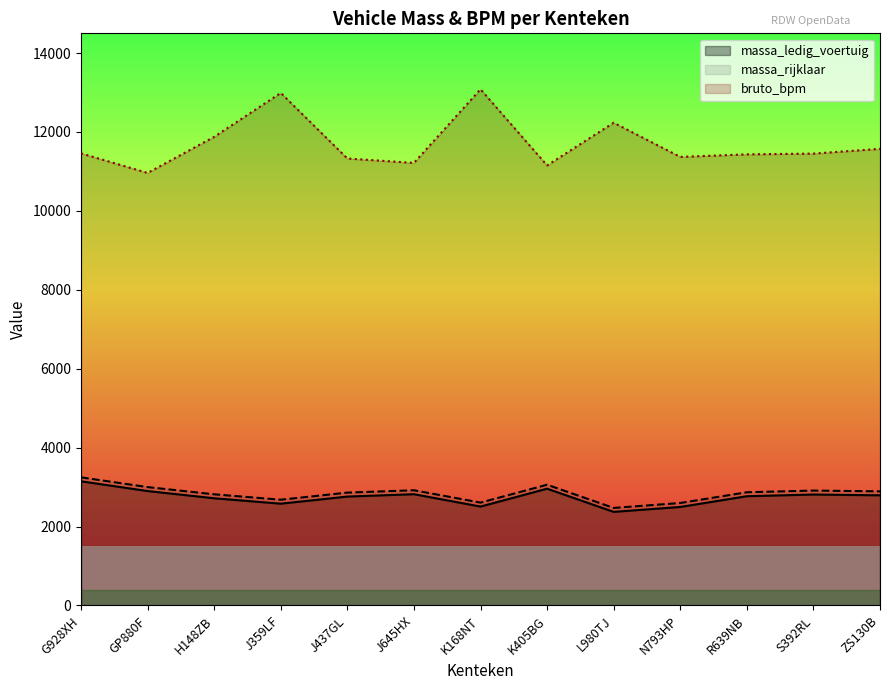

Is it true that bruto_bpm equals 11216 at J645HX?

True